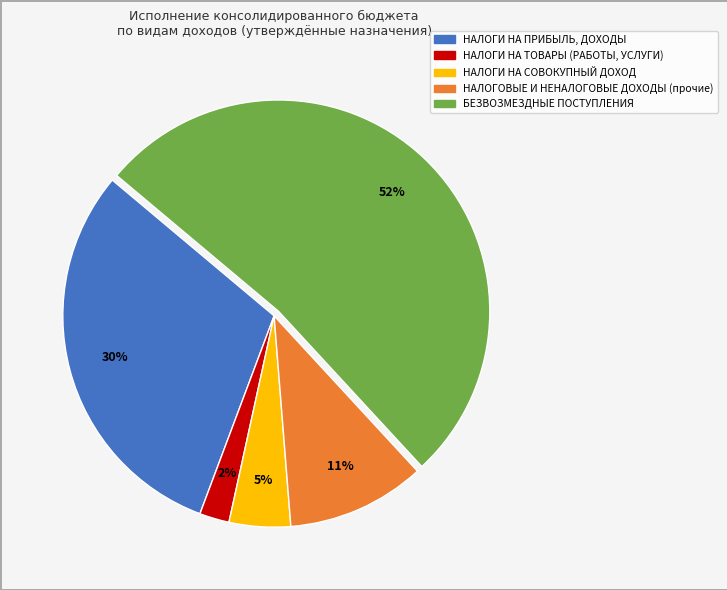

True or false: НАЛОГИ НА ТОВАРЫ (РАБОТЫ, УСЛУГИ) accounts for 2% of the total.

True